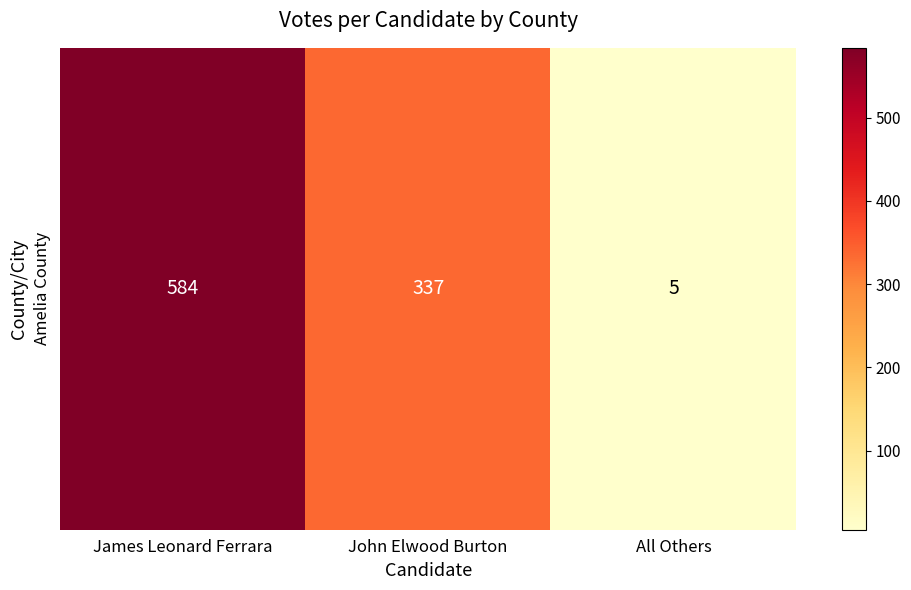

List the labels in order of value, largest first.

James Leonard Ferrara, John Elwood Burton, All Others